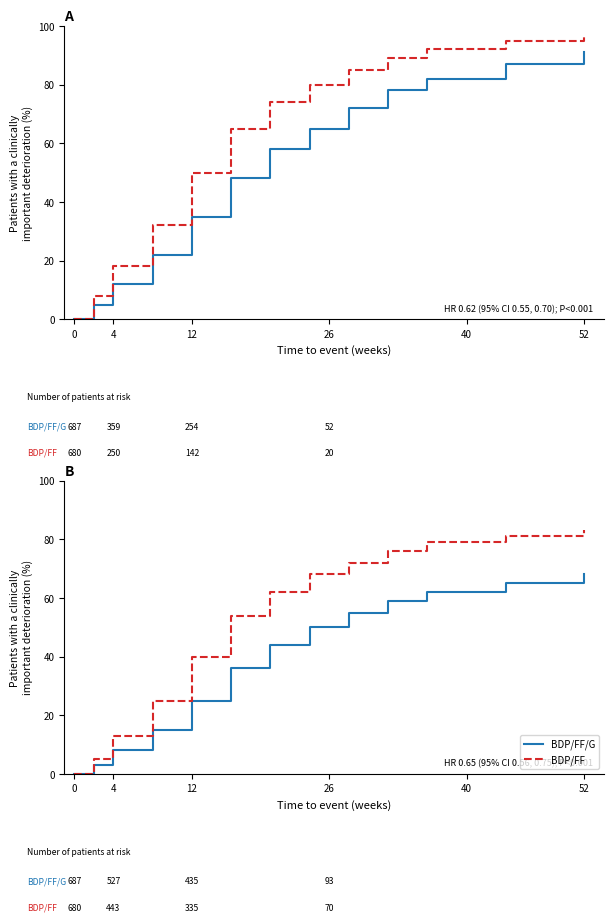

What is the difference between the maximum and second lowest values in the BDP/FF/G series?

65